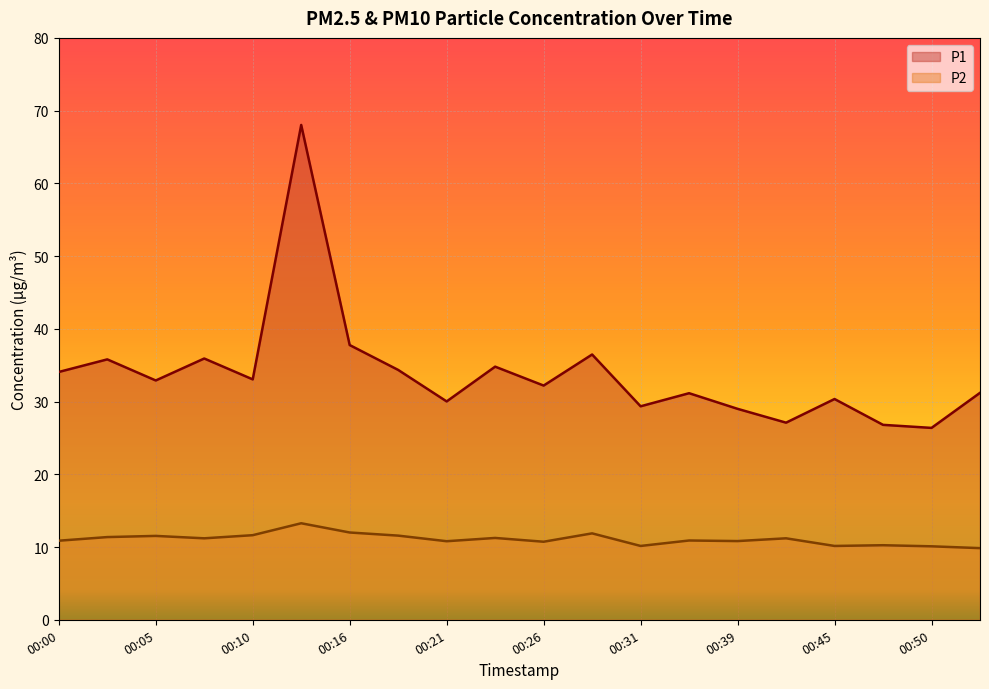

What is the difference between the highest and lowest values at 00:39?

18.2